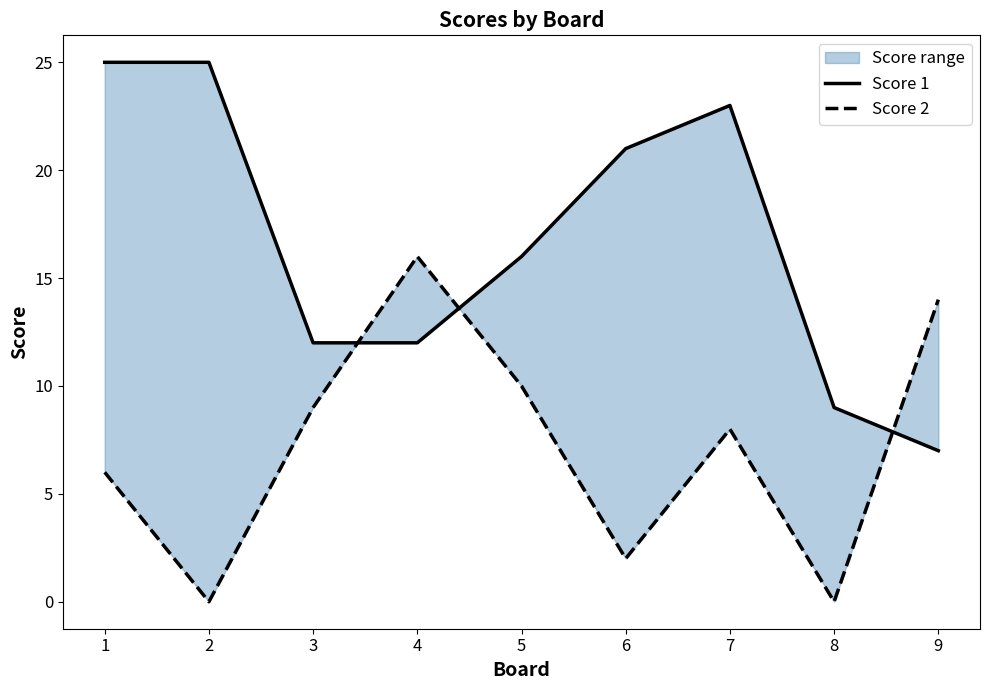

Read the Score 1 value at 7, to the nearest 5.

25